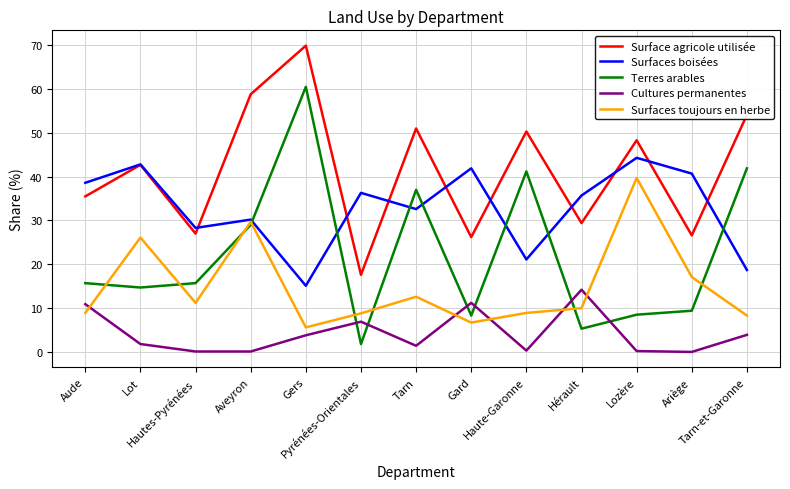

At which label is Cultures permanentes closest to 7?

Pyrénées-Orientales